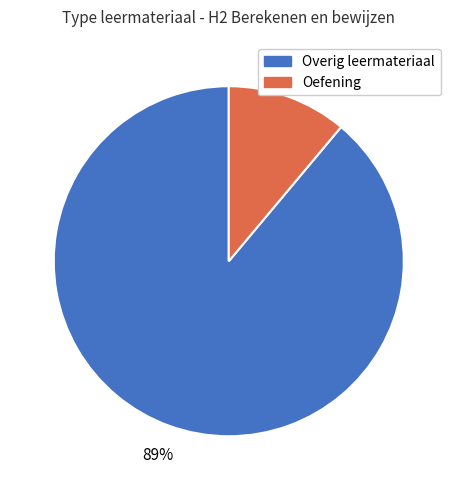

Is there any slice that represents more than half of the pie?

Yes